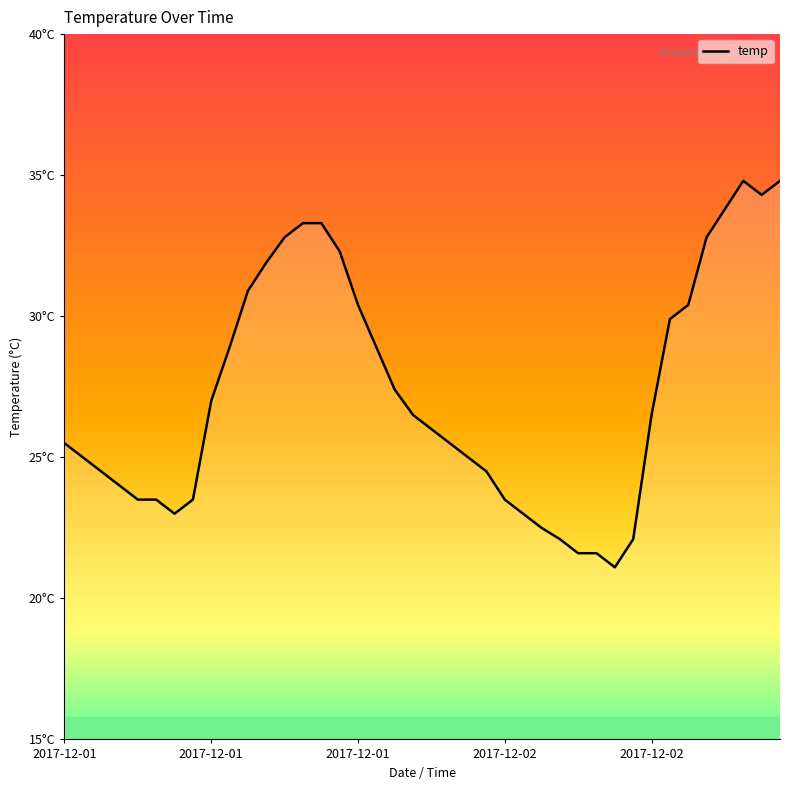

Does the chart have visible grid lines?

No